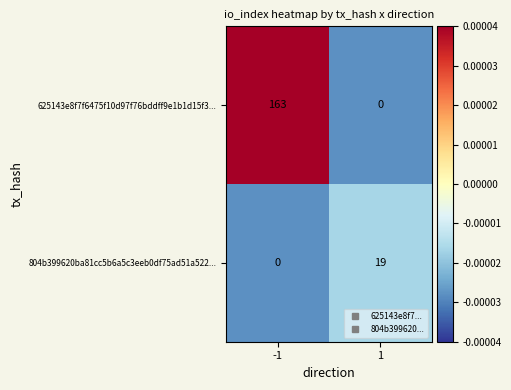

Which series has the largest total across all categories?

625143e8f7f6475f10d97f76bddff9e1b1d15f3...